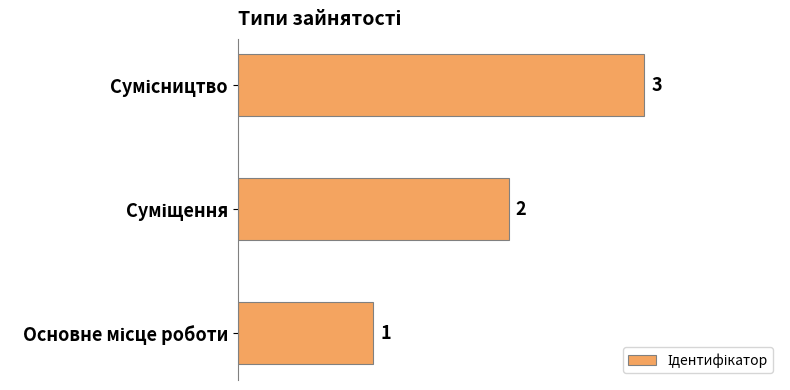

Count the values in the range 1 to 3.

3